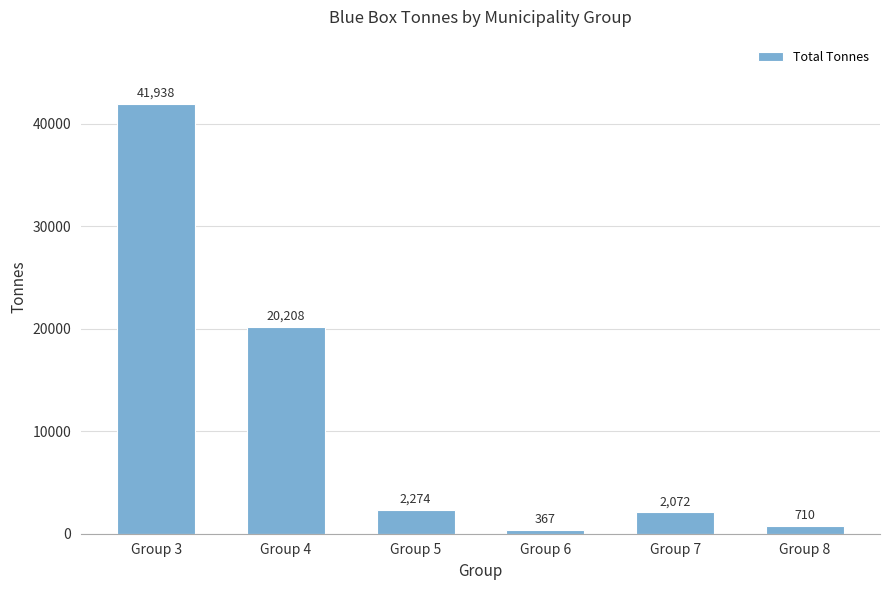

True or false: the data shows 710.3 at Group 8.

True